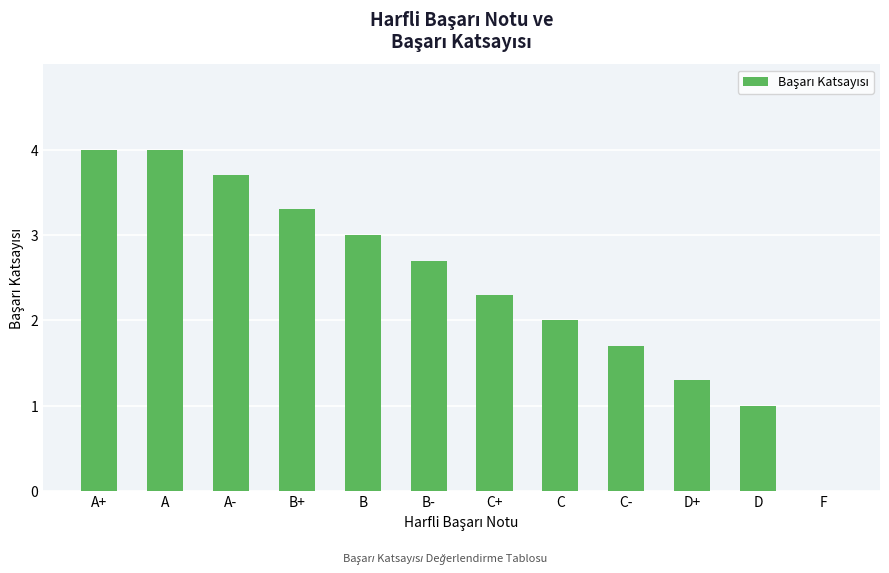

How many values are above zero?

11